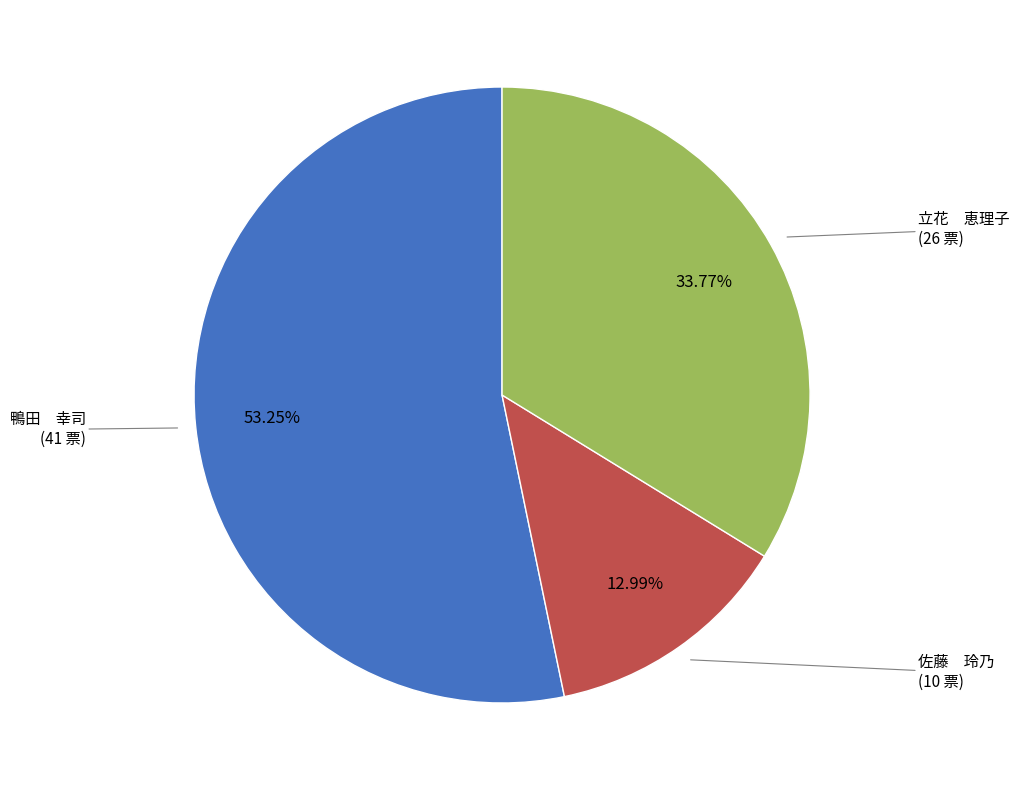

Which category has the smallest portion of the pie?

佐藤 玲乃